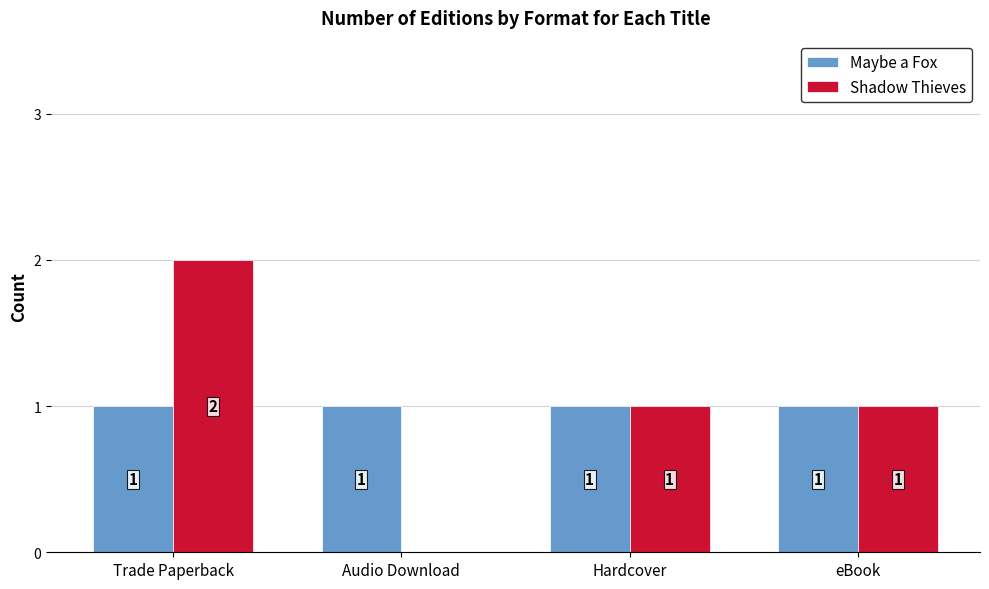

Reading left to right, transcribe all the data shown in this chart.

Maybe a Fox: 1	1	1	1
Shadow Thieves: 2	0	1	1